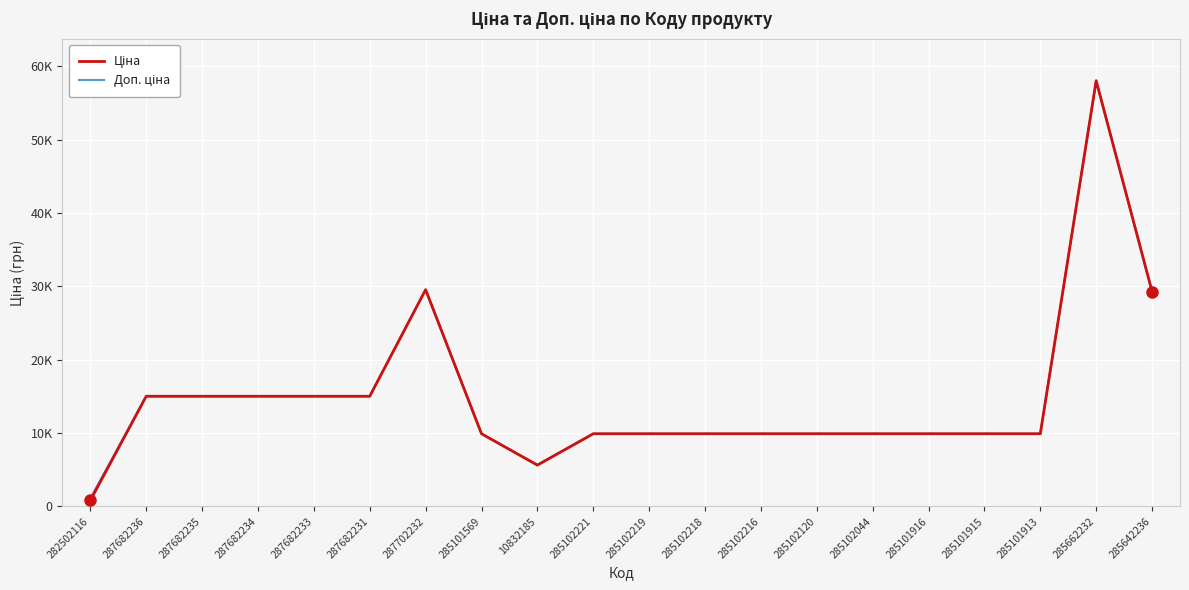

Is this an area chart (filled region under the line)?

No